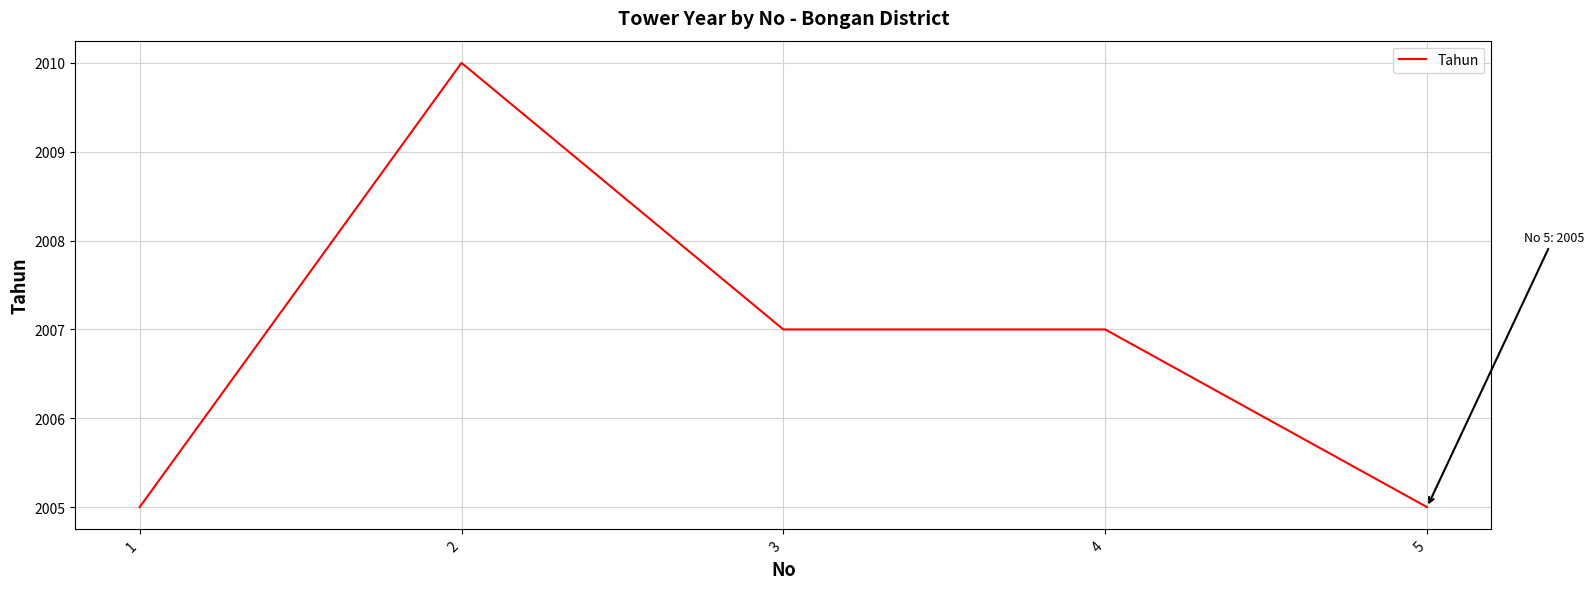

The value at 4 is 2007. True or false?

True